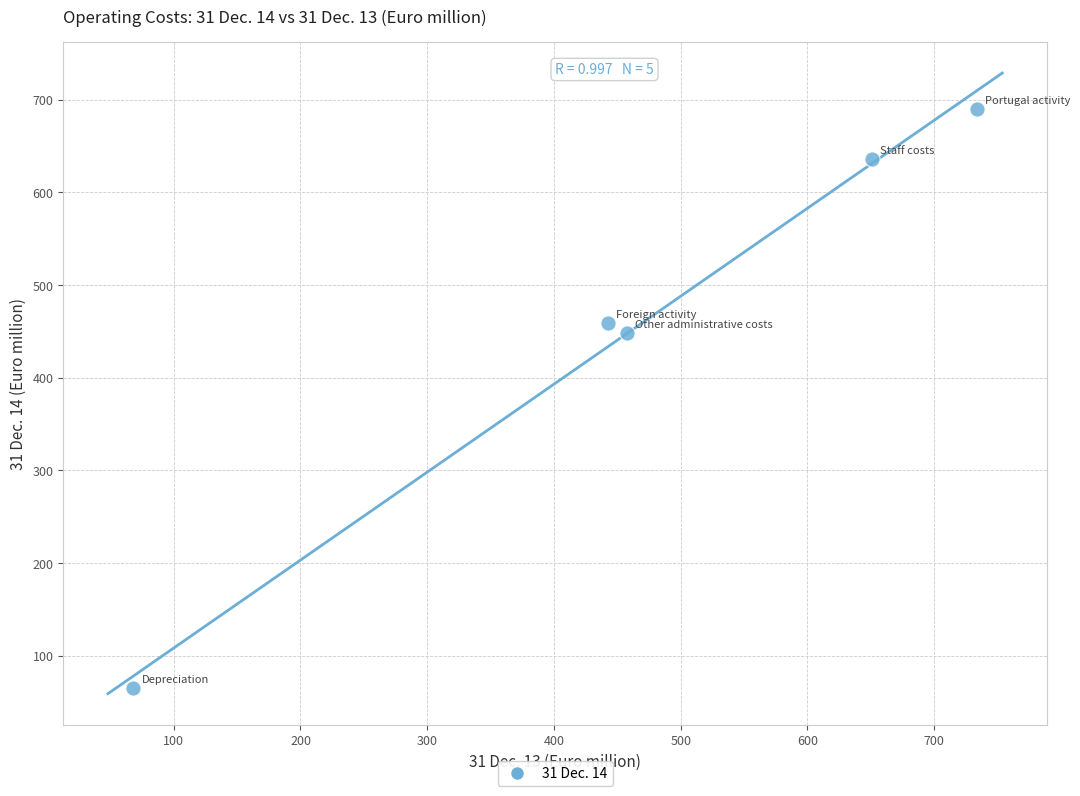

What Y value in the scatter plot is closest to 377?

448.5